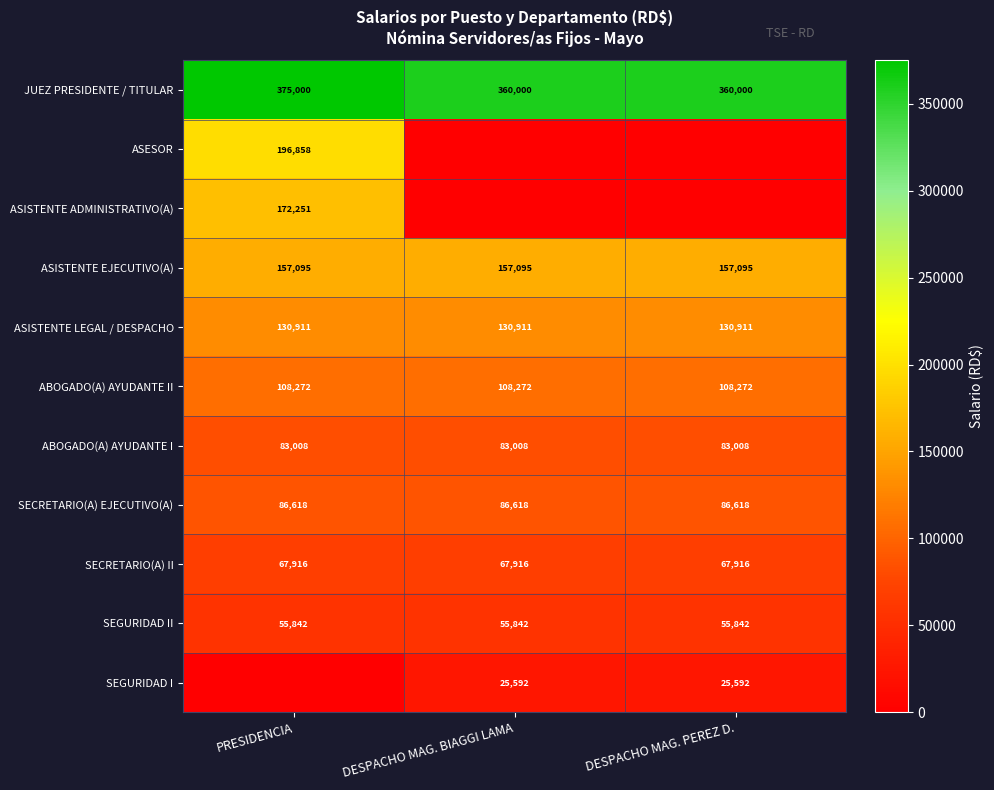

What is the highest value of the ASISTENTE EJECUTIVO(A) series?

157095